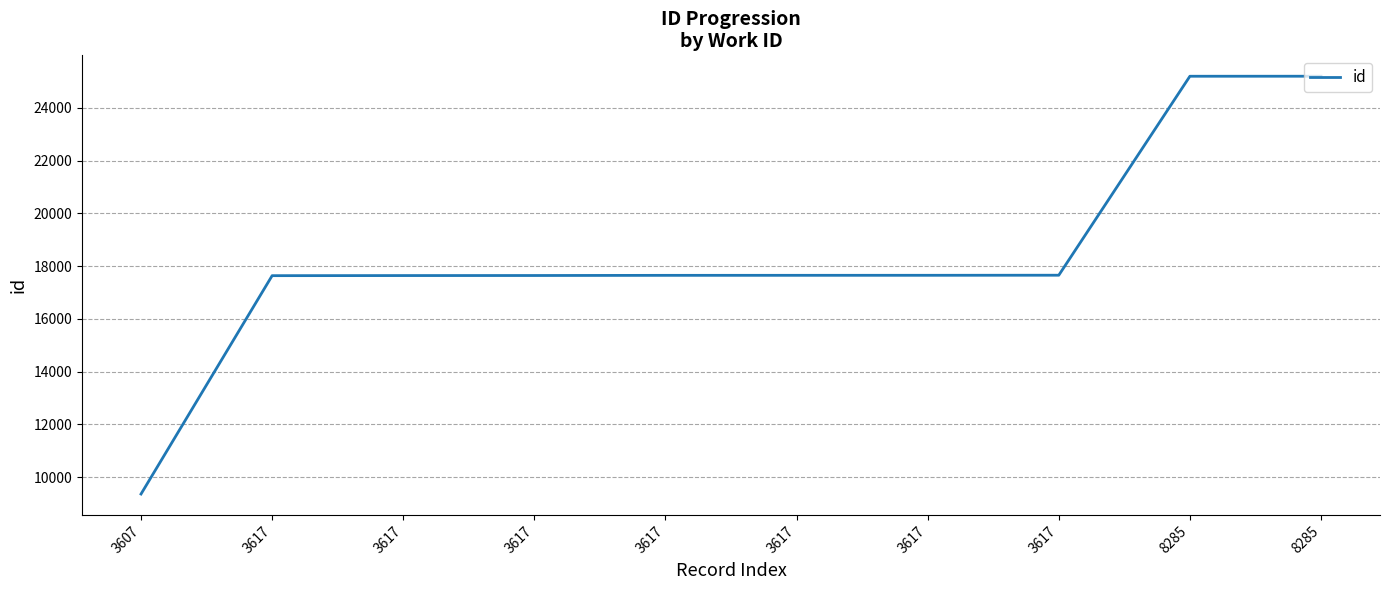

What is the difference between the maximum and minimum values?

15847